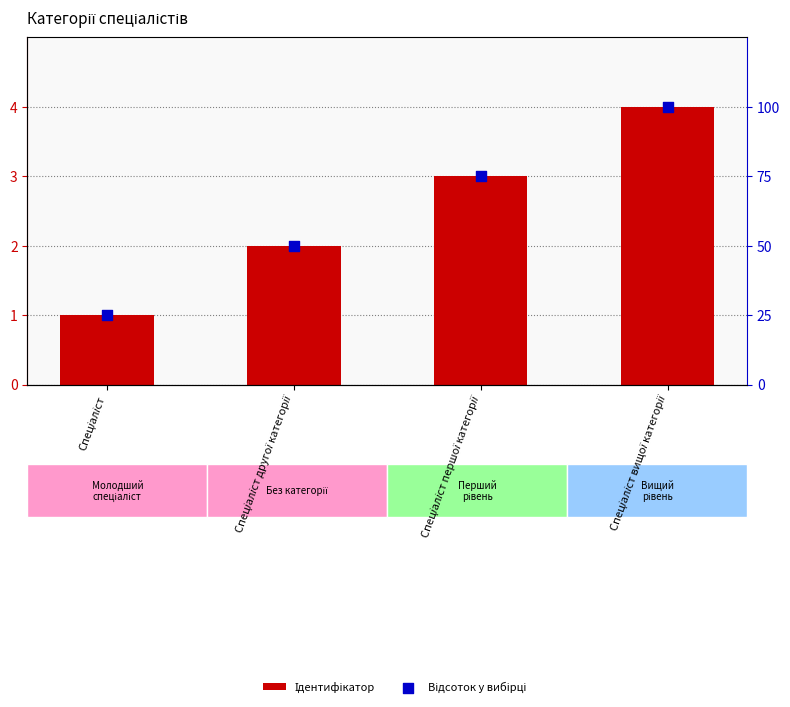

Which series contains the highest Y value?

Відсоток у вибірці